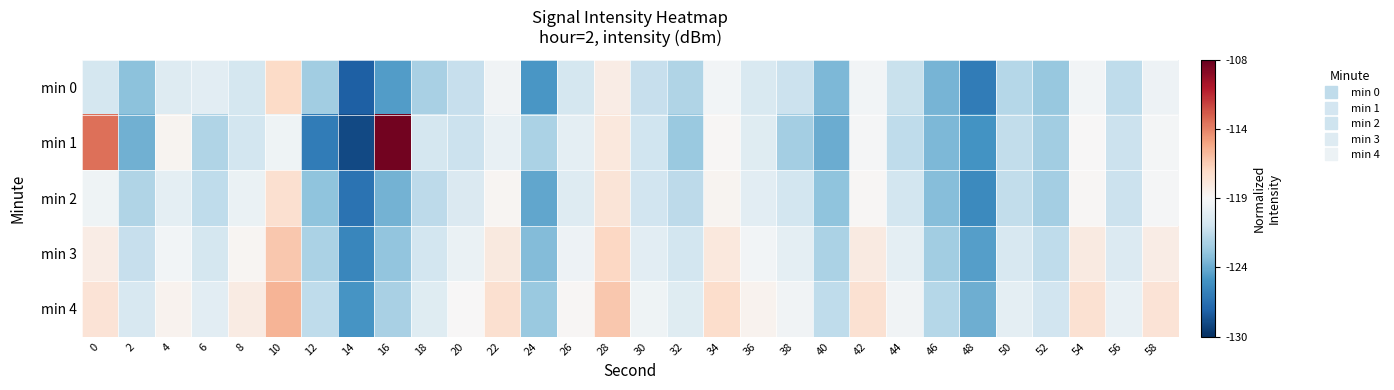

At which category does the chart reach its peak across all series?

16